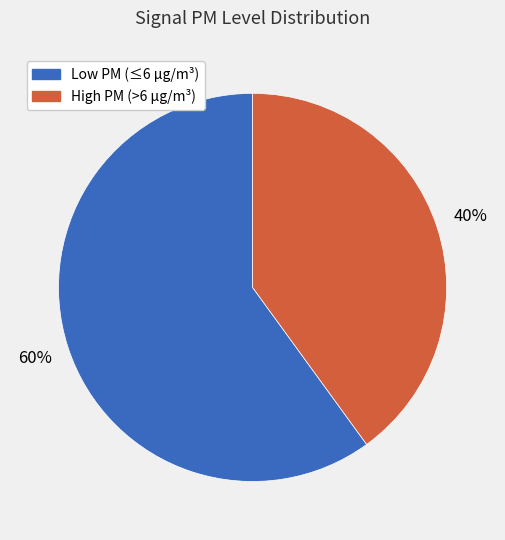

To the nearest percent, what is the average slice percentage?

50%